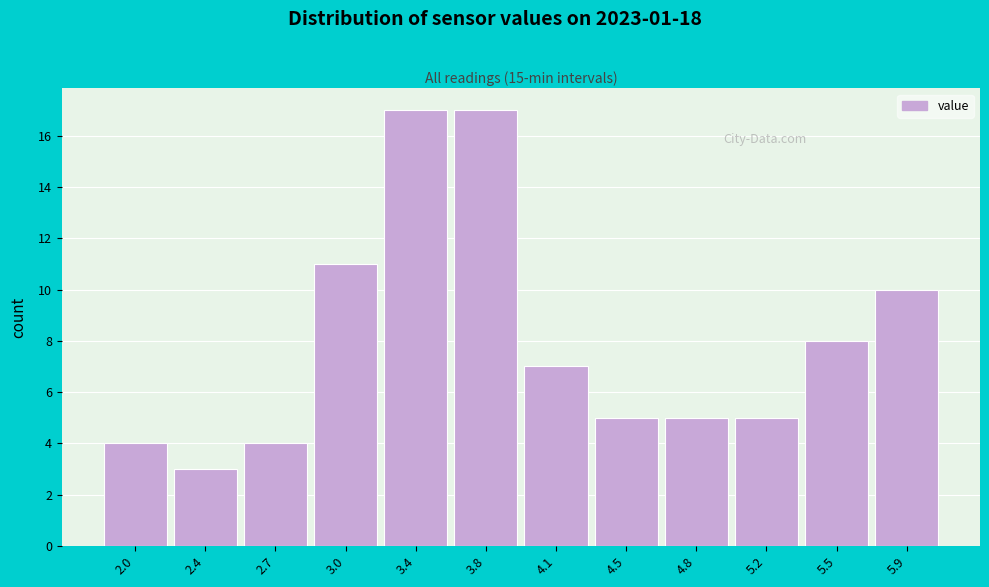

Reading left to right, transcribe all the data shown in this chart.

2.0=4	2.4=3	2.7=4	3.0=11	3.4=17	3.8=17	4.1=7	4.5=5	4.8=5	5.2=5	5.5=8	5.9=10